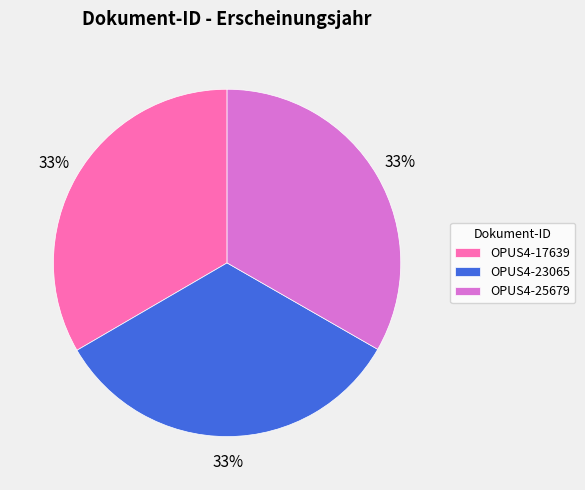

True or false: OPUS4-17639 accounts for 33% of the total.

True